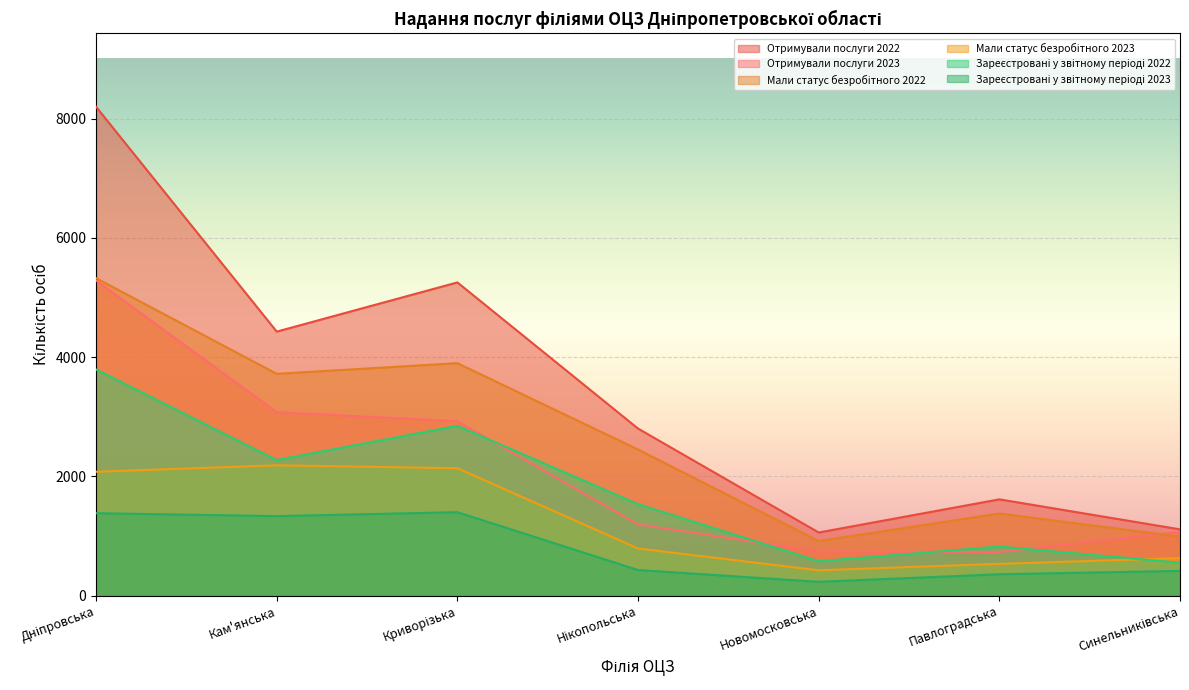

How many interior local valleys does the Мали статус безробітного 2023 series have?

1